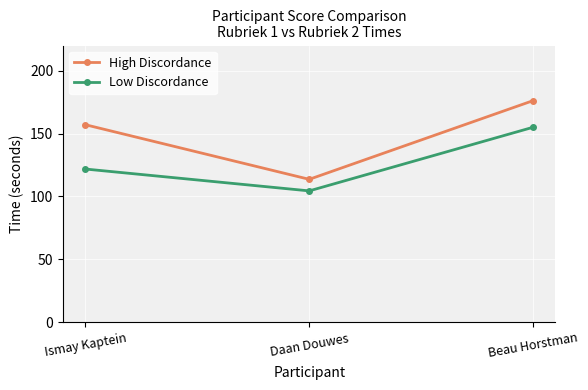

Rank the series by their average value, from highest to lowest.

High Discordance, Low Discordance